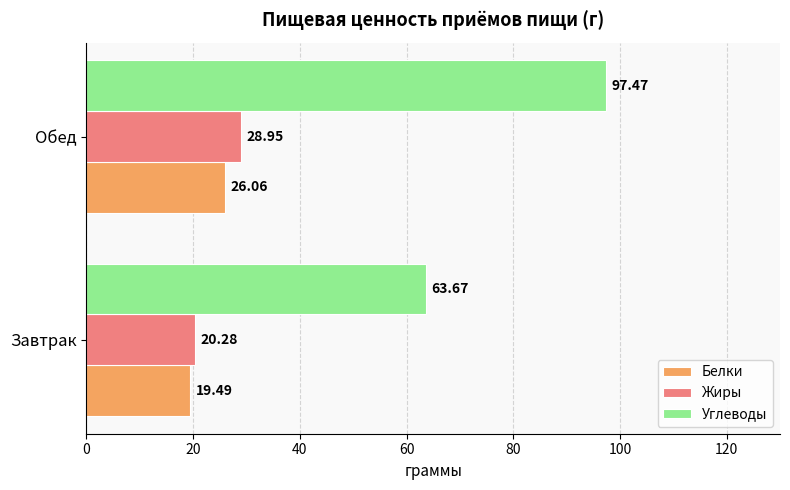

At how many categories does at least one series exceed 77?

1